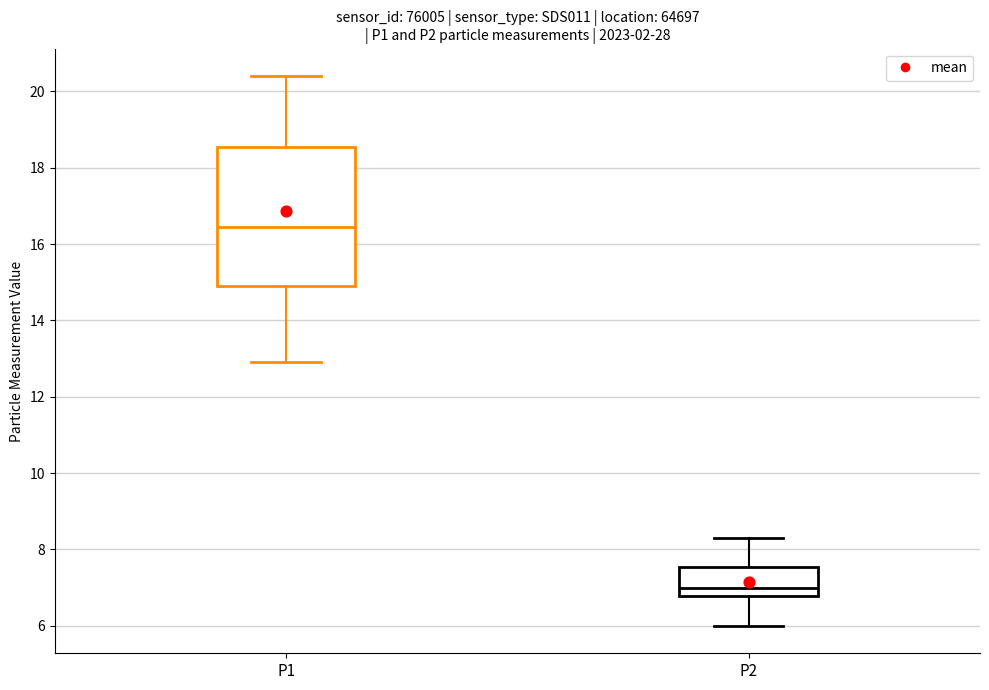

Where is the lower edge of the box for P1 on the y-axis? The values are not printed on the chart, so give them approximately, as read against the axis.

15.0